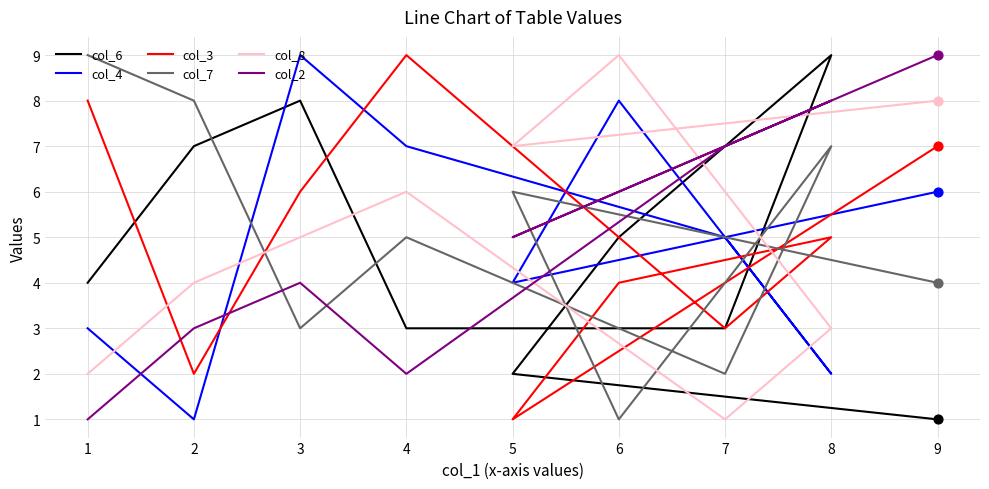

Is the value of col_2 at 4 greater than the value of col_3 at 5?

Yes